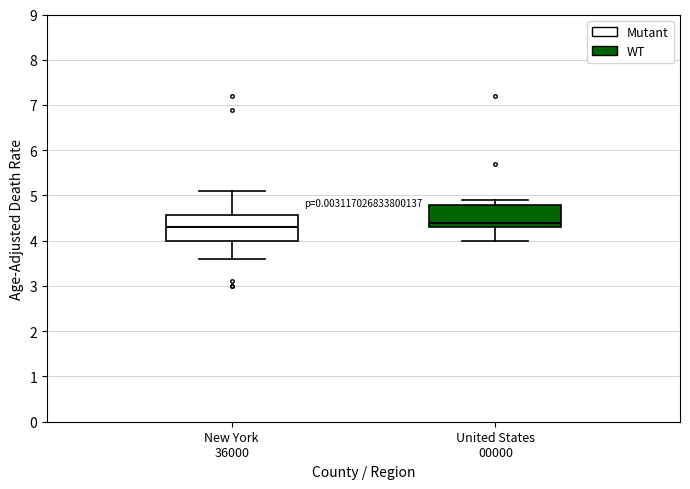

Reading left to right, read every box against the y-axis: the position of its median line, the range the box covers, and the ends of its whiskers. The values are not printed on the chart, so give them approximately, as read against the axis.

New York 36000: median 4.3, box 4.0 to 4.6, whiskers 3.6 to 5.1
United States 00000: median 4.4, box 4.3 to 4.8, whiskers 4.0 to 4.9